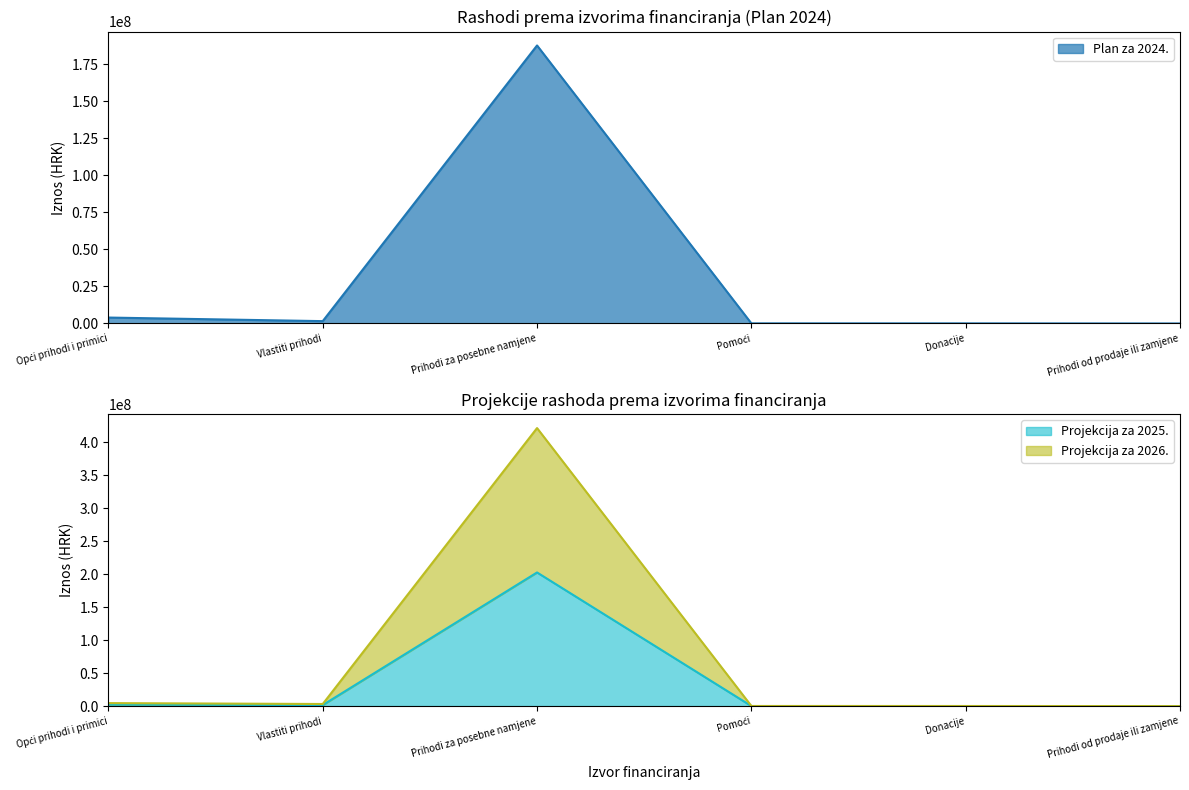

At which label is Projekcija za 2025. closest to 101366347?

Opći prihodi i primici